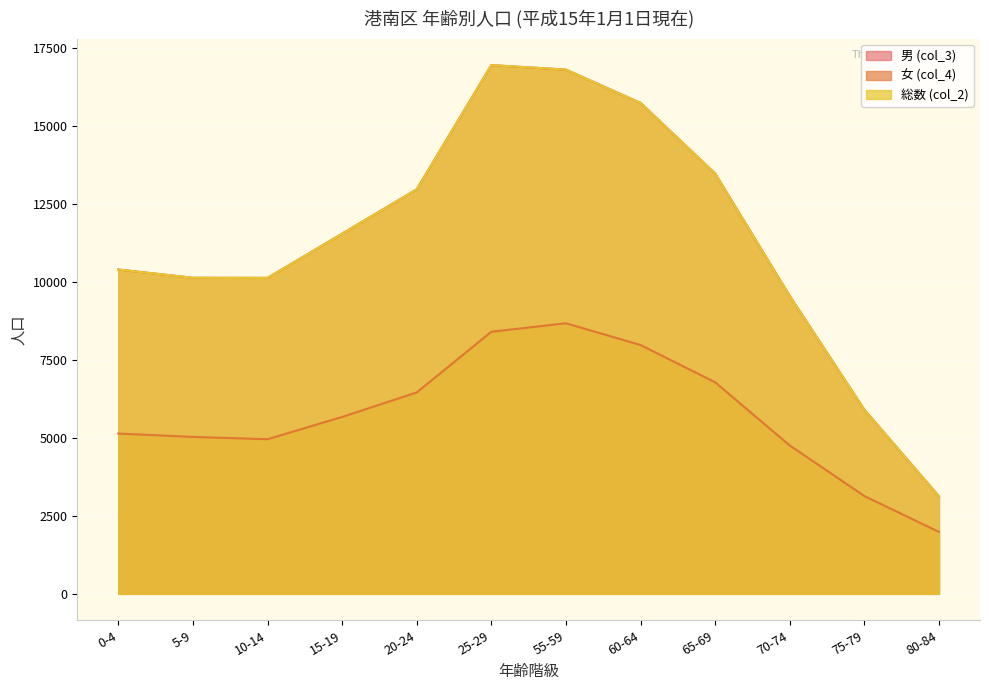

True or false: 男 (col_3) has a value of 13481 at 65-69.

True